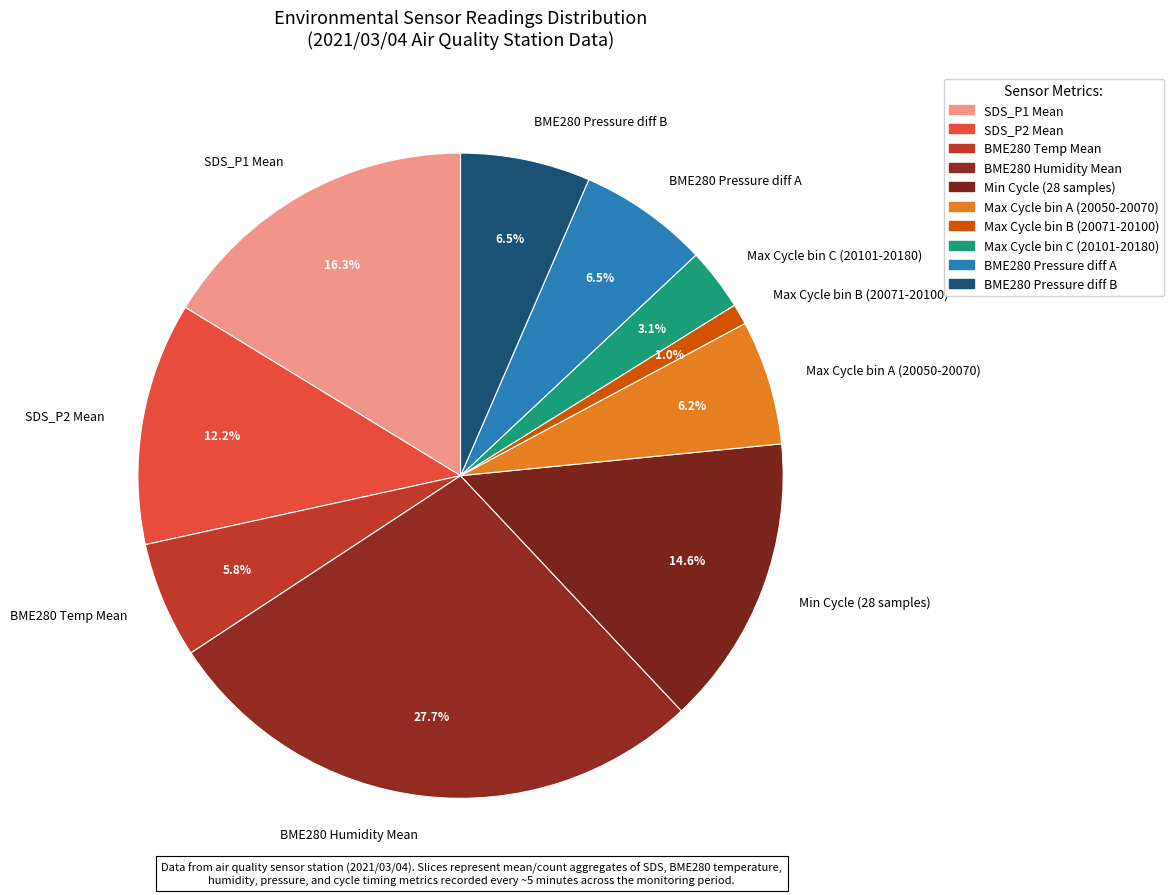

Which has a higher value, BME280 Pressure diff B or SDS_P1 Mean?

SDS_P1 Mean